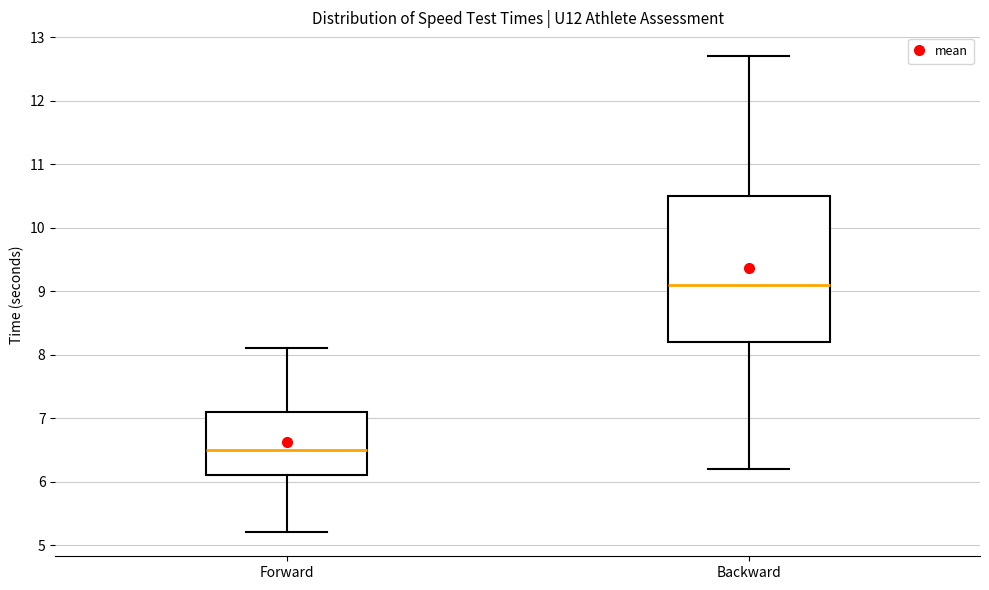

Which box has the highest median line?

Backward